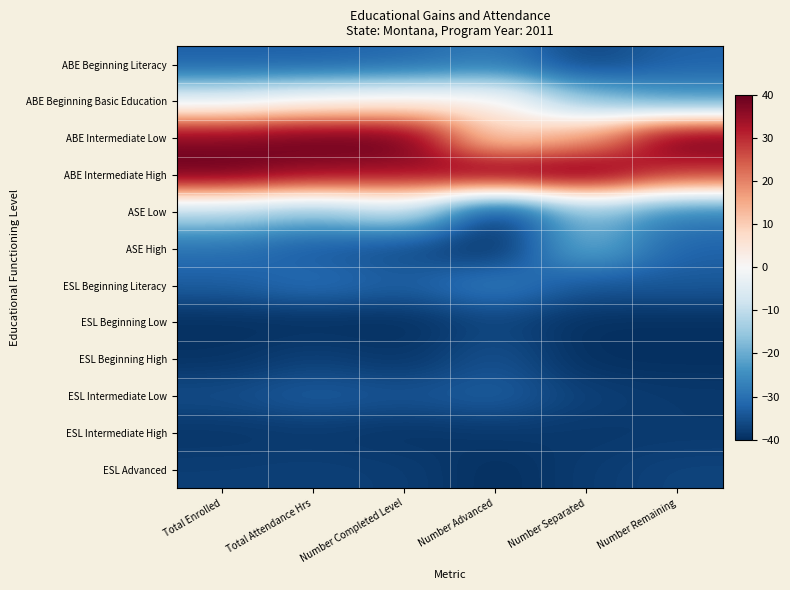

Reading left to right, extract all data points from this chart.

ABE Beginning Literacy: Total Enrolled=-32.7	Total Attendance Hrs=-32.8	Number Completed Level=-31.5	Number Advanced=-28.4	Number Separated=-36.9	Number Remaining=-32.3
ABE Beginning Basic Education: Total Enrolled=-4.3	Total Attendance Hrs=0.5	Number Completed Level=2.0	Number Advanced=2.6	Number Separated=-16.4	Number Remaining=-23.1
ABE Intermediate Low: Total Enrolled=37.5	Total Attendance Hrs=40.0	Number Completed Level=40.0	Number Advanced=8.4	Number Separated=16.4	Number Remaining=40.0
ABE Intermediate High: Total Enrolled=40.0	Total Attendance Hrs=35.9	Number Completed Level=34.5	Number Advanced=40.0	Number Separated=40.0	Number Remaining=29.2
ASE Low: Total Enrolled=-11.6	Total Attendance Hrs=-16.9	Number Completed Level=-9.0	Number Advanced=-40.0	Number Separated=-15.8	Number Remaining=-27.7
ASE High: Total Enrolled=-29.9	Total Attendance Hrs=-33.5	Number Completed Level=-35.7	Number Advanced=-40.0	Number Separated=-18.9	Number Remaining=-32.3
ESL Beginning Literacy: Total Enrolled=-33.1	Total Attendance Hrs=-30.3	Number Completed Level=-33.0	Number Advanced=-27.7	Number Separated=-34.4	Number Remaining=-33.8
ESL Beginning Low: Total Enrolled=-40.0	Total Attendance Hrs=-40.0	Number Completed Level=-40.0	Number Advanced=-36.8	Number Separated=-40.0	Number Remaining=-40.0
ESL Beginning High: Total Enrolled=-39.4	Total Attendance Hrs=-37.4	Number Completed Level=-39.1	Number Advanced=-34.8	Number Separated=-40.0	Number Remaining=-40.0
ESL Intermediate Low: Total Enrolled=-35.6	Total Attendance Hrs=-33.2	Number Completed Level=-34.5	Number Advanced=-32.9	Number Separated=-37.5	Number Remaining=-38.5
ESL Intermediate High: Total Enrolled=-39.0	Total Attendance Hrs=-38.6	Number Completed Level=-39.4	Number Advanced=-38.7	Number Separated=-38.8	Number Remaining=-38.5
ESL Advanced: Total Enrolled=-37.7	Total Attendance Hrs=-37.5	Number Completed Level=-37.9	Number Advanced=-40.0	Number Separated=-38.1	Number Remaining=-36.9